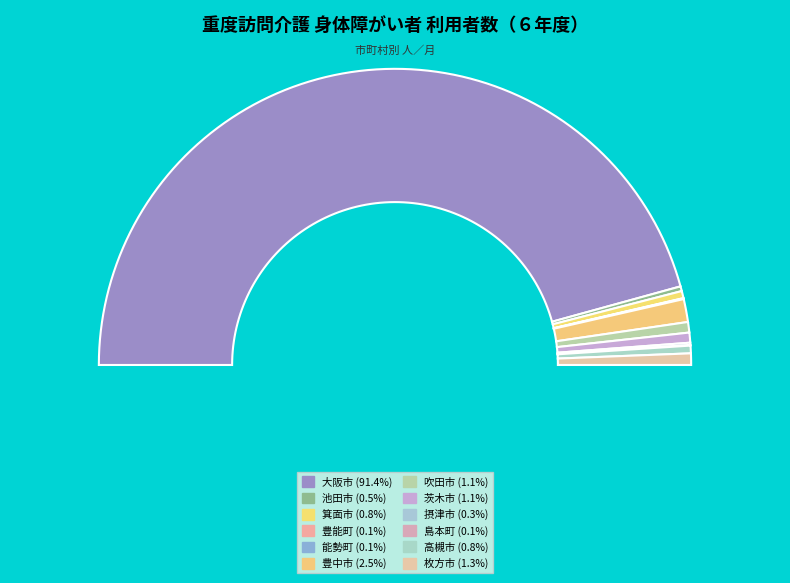

Does any single category account for the majority?

Yes